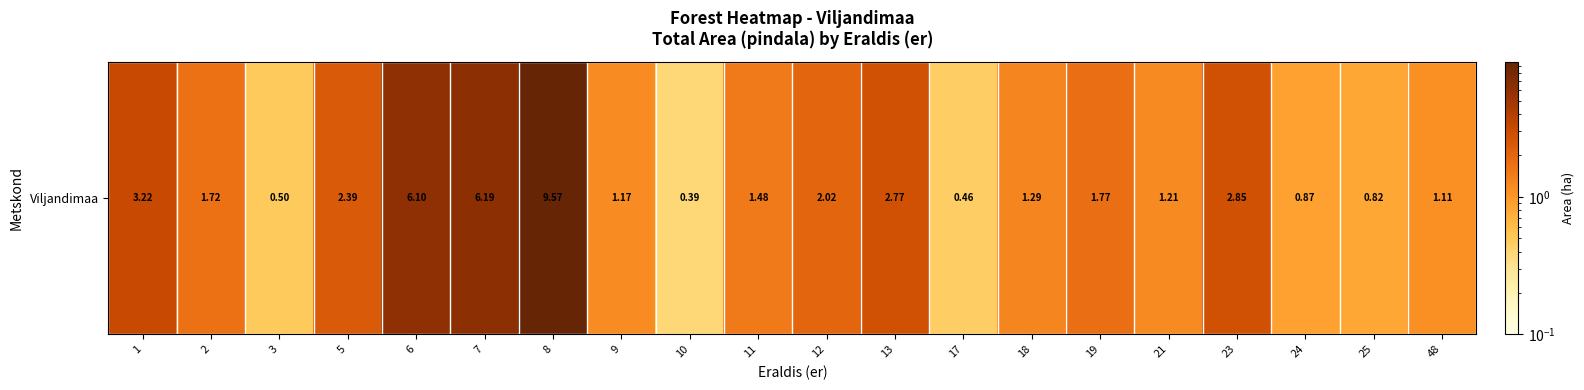

What is the ratio of the value at 5 to the value at 13?

0.9